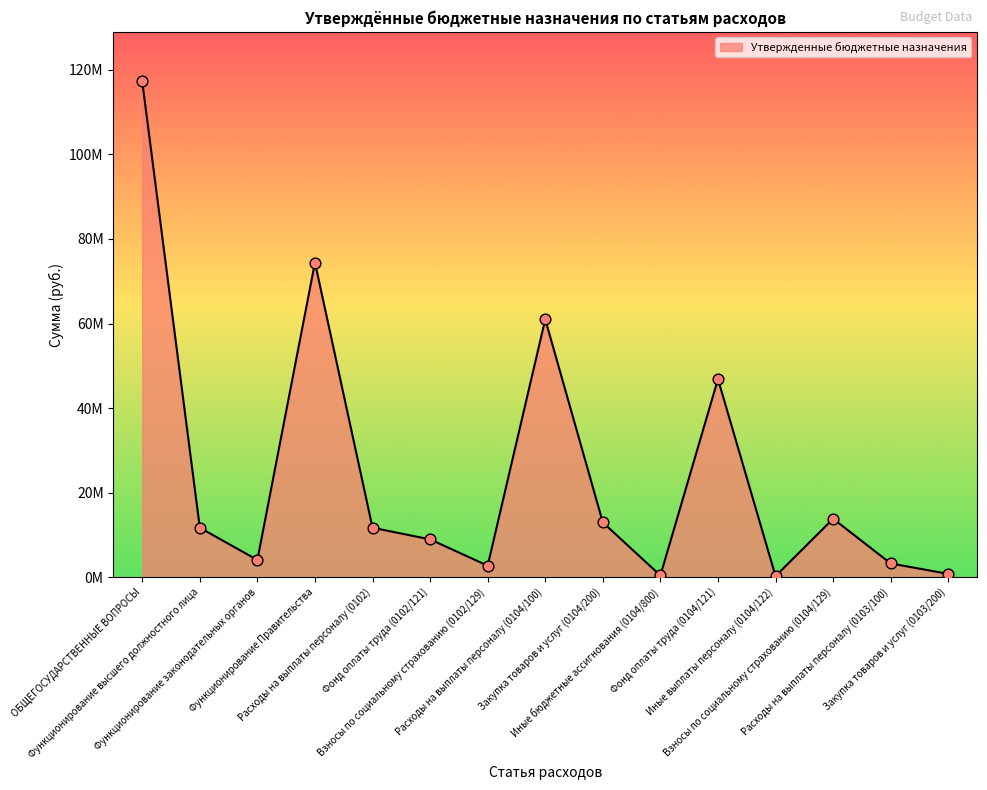

What is the ratio of the value at Функционирование высшего должностного лица to the value at Расходы на выплаты персоналу (0102)?

1.0